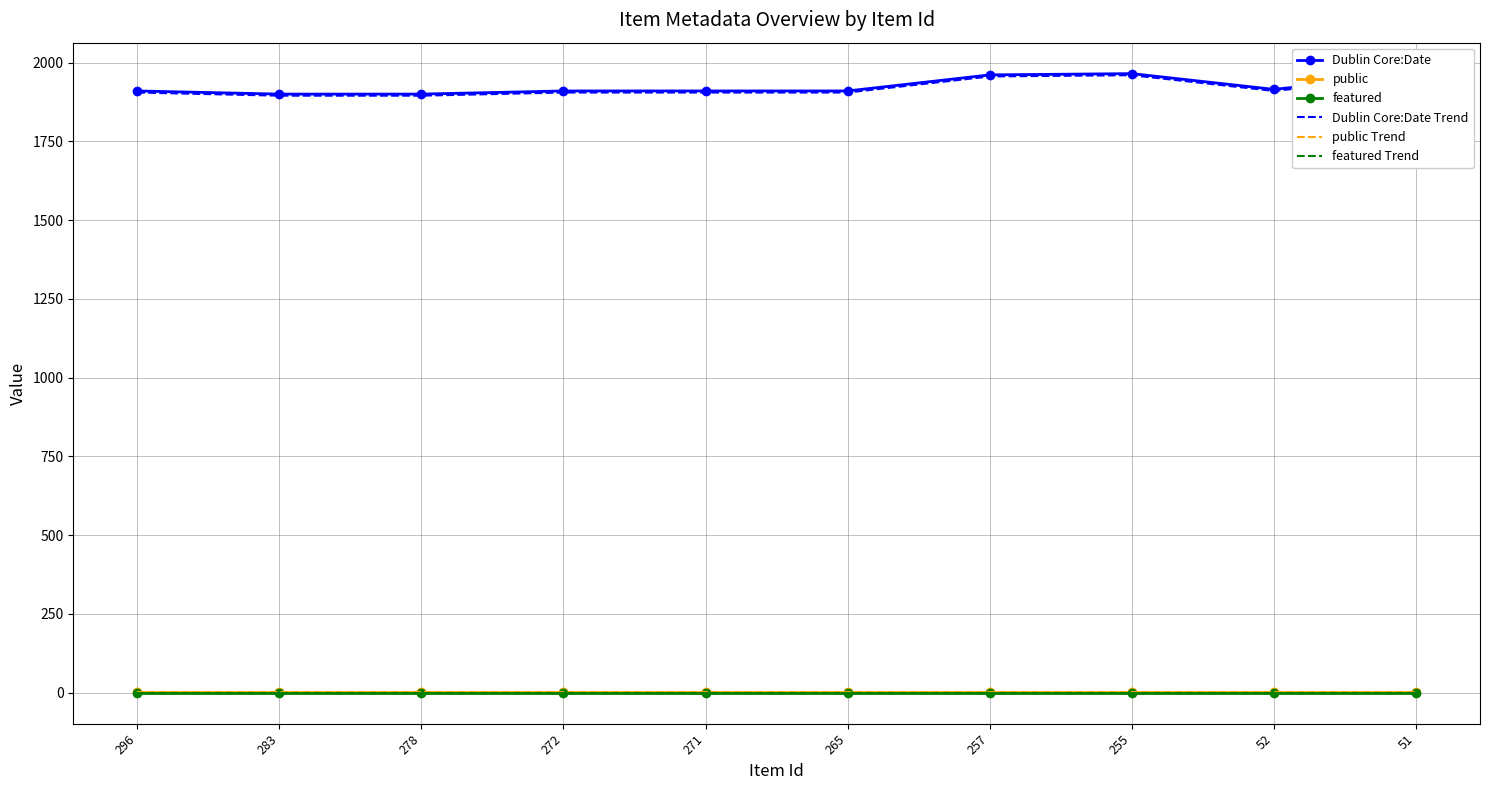

True or false: public Trend and Dublin Core:Date intersect in this chart.

False